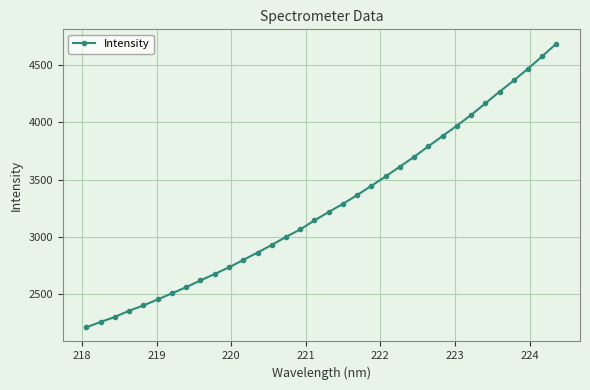

What is the difference between the maximum and minimum values?

2479.6